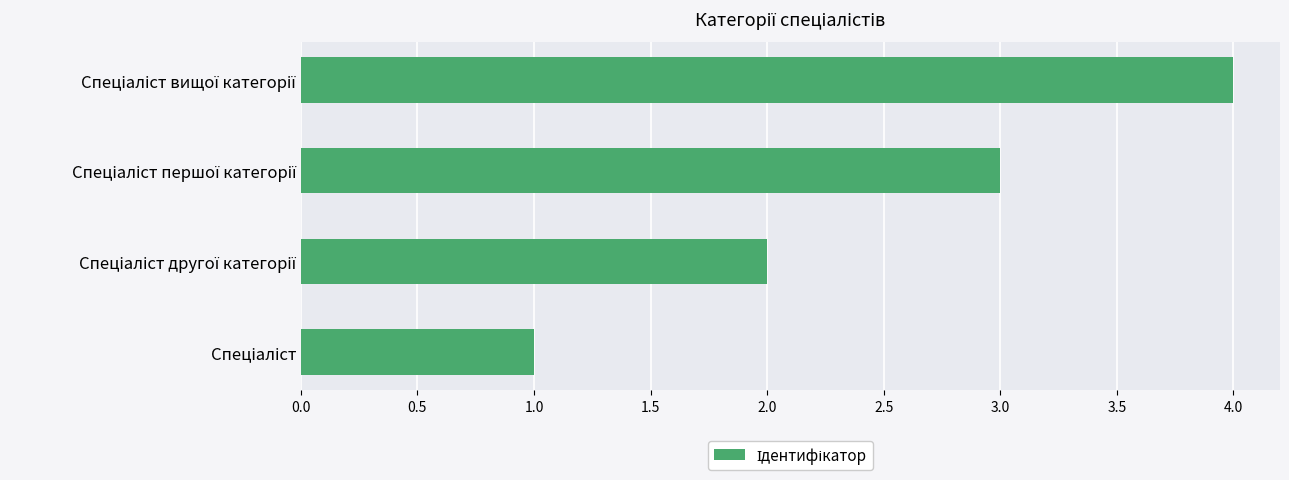

What is the difference between the maximum and minimum values?

3